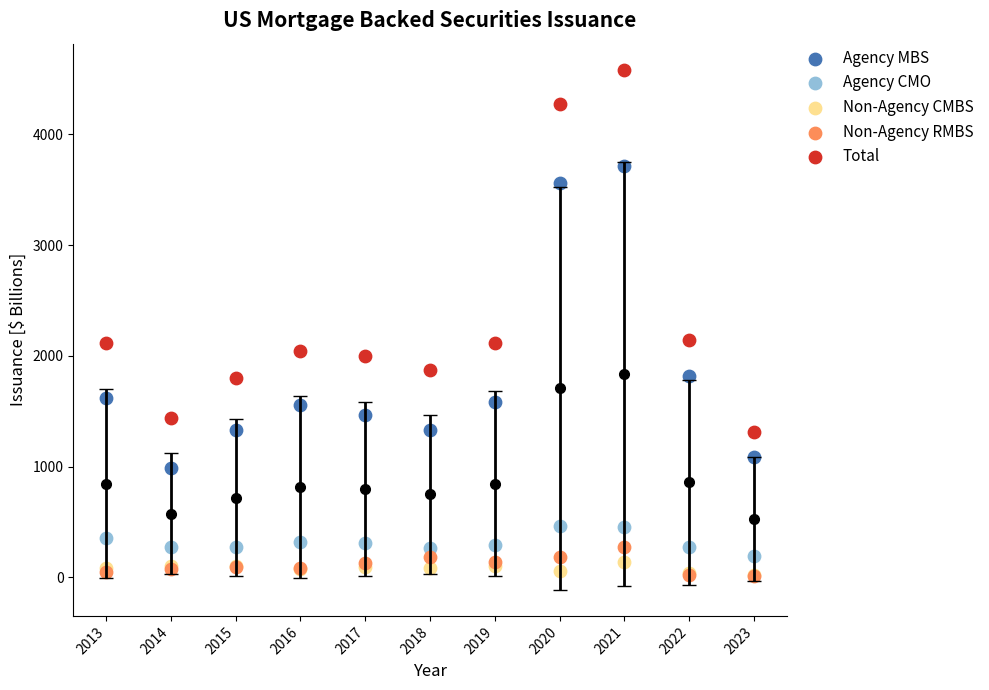

Which series contains the highest Y value?

Total